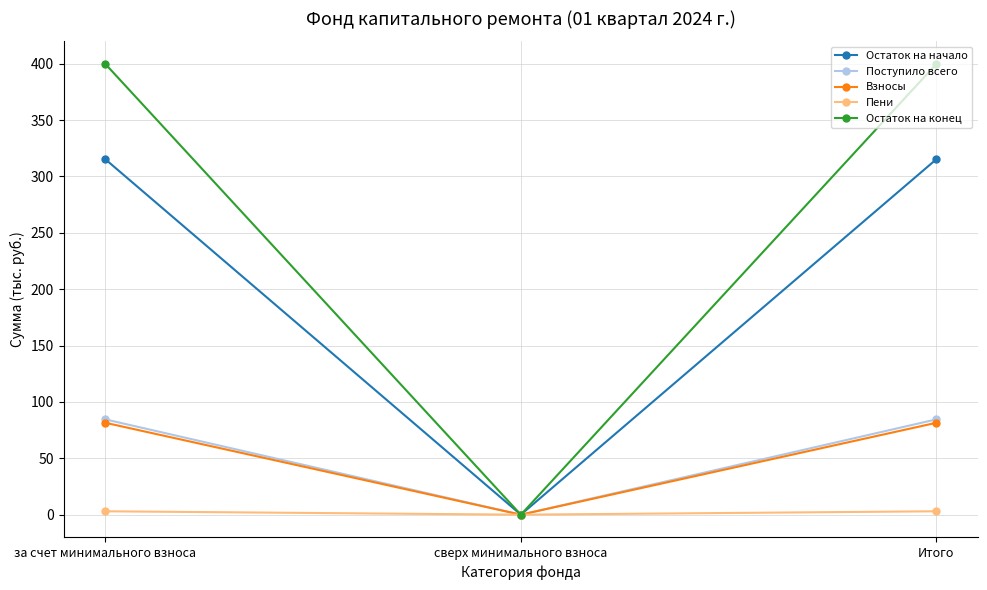

Does the chart display data point markers on the line(s)?

Yes